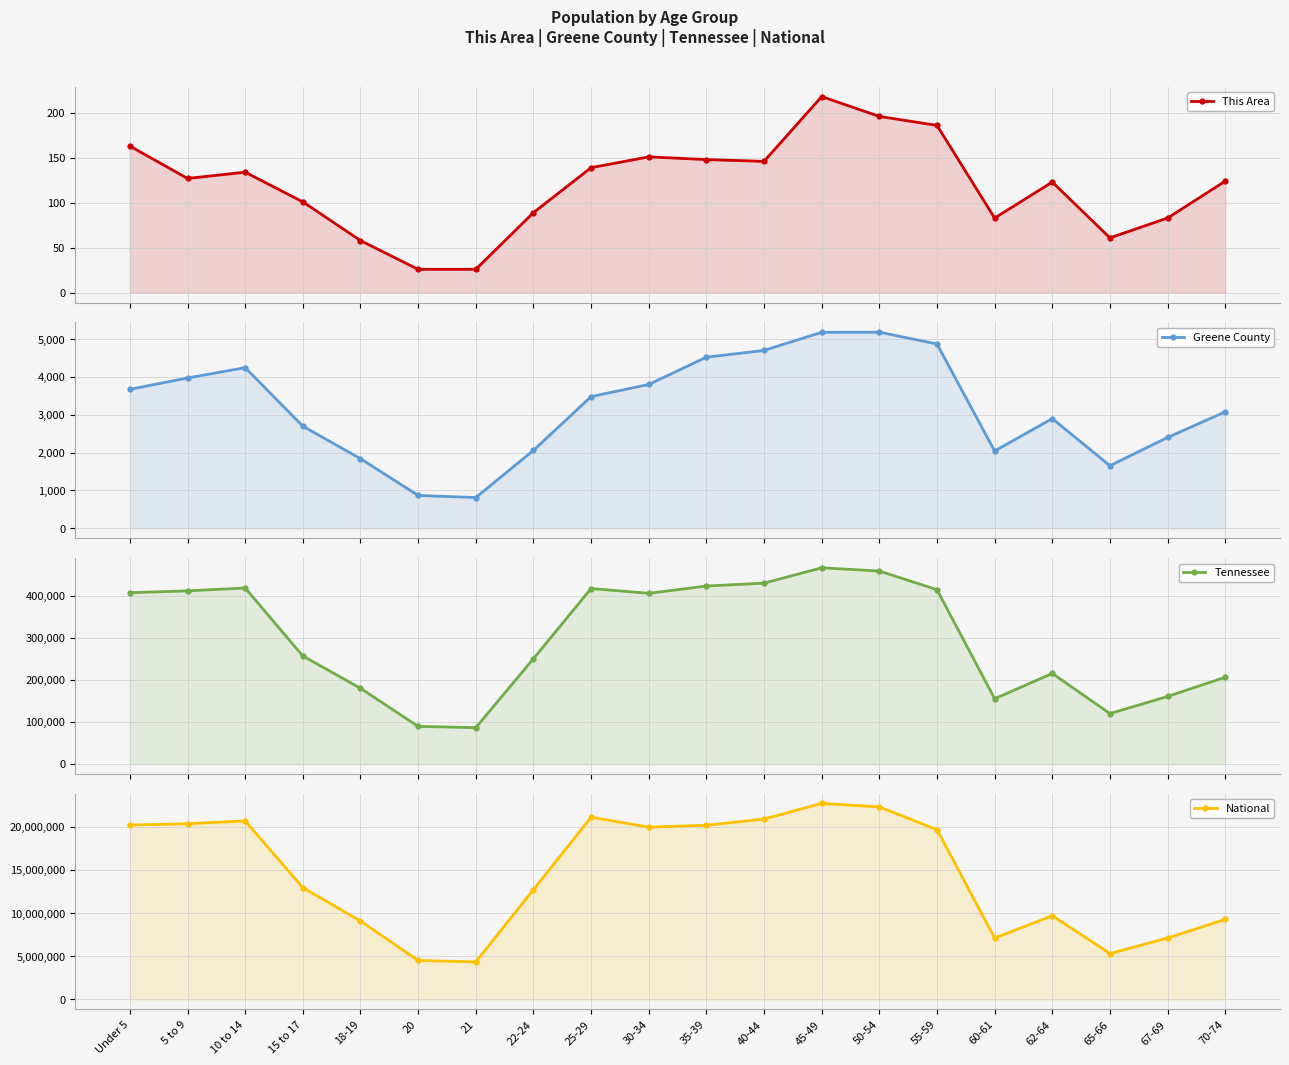

What is the value of the This Area point at the 6th from the left?

26